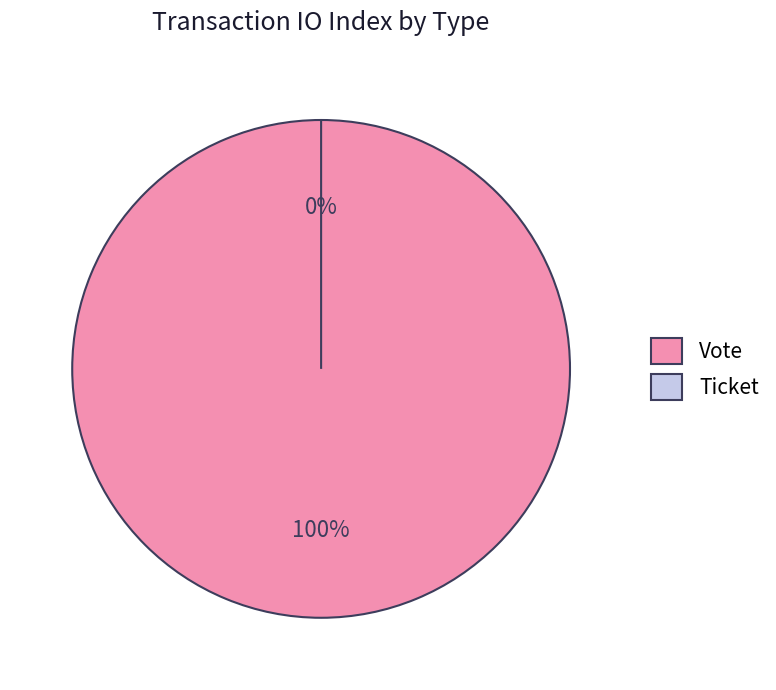

How many slices are in this pie chart?

2